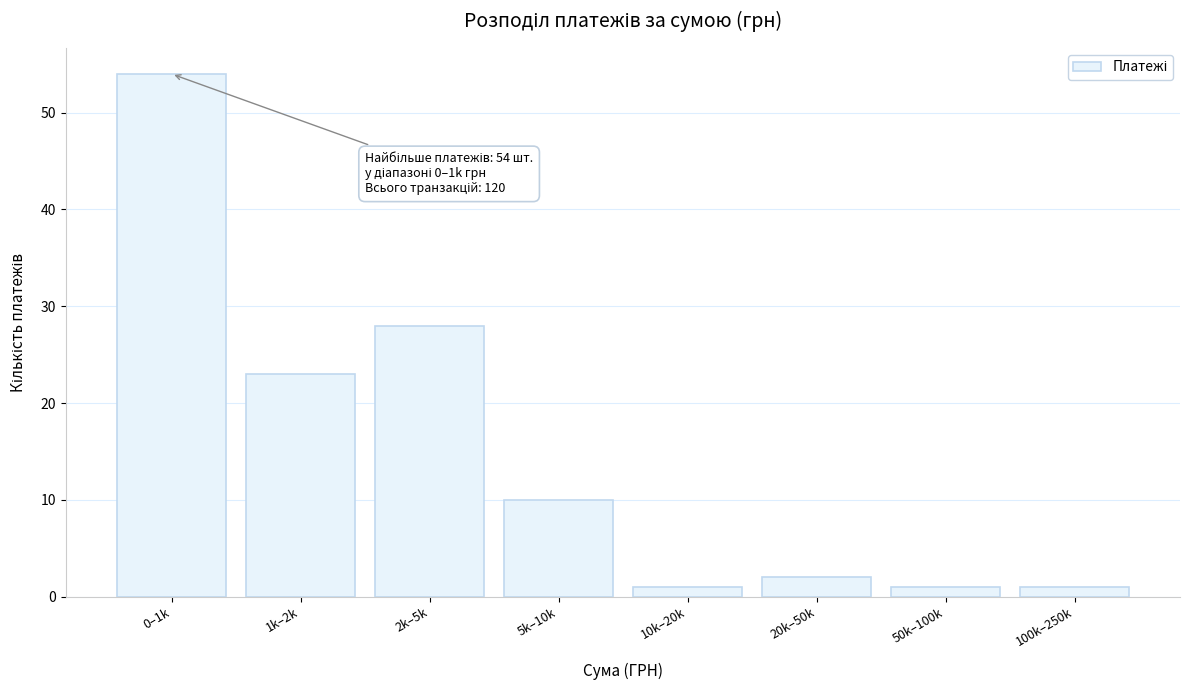

Reading right to left, what are all the values shown in this chart?

1	1	2	1	10	28	23	54